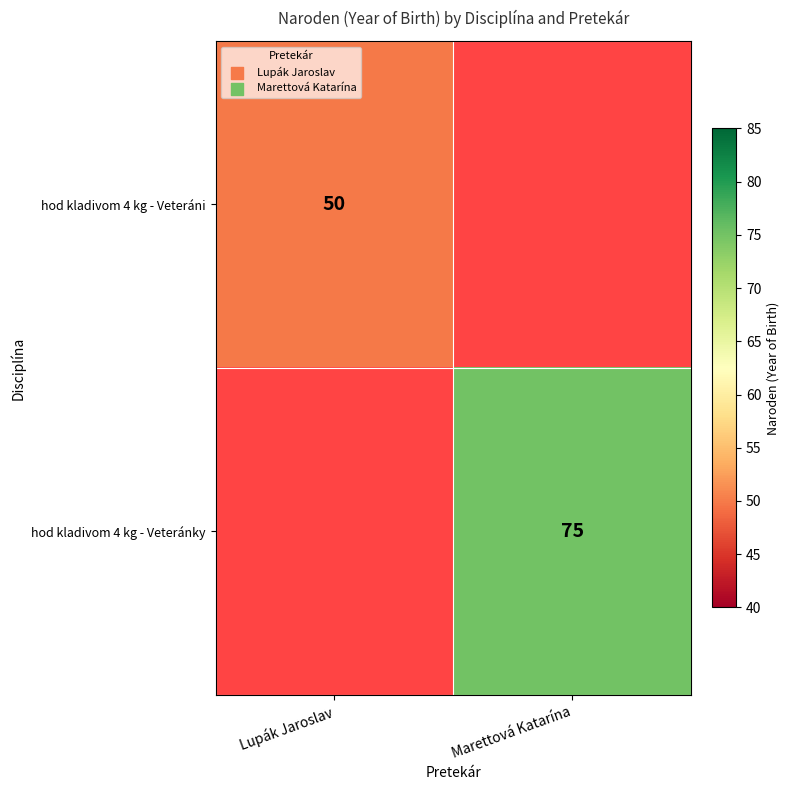

At how many categories does at least one series exceed 66?

1